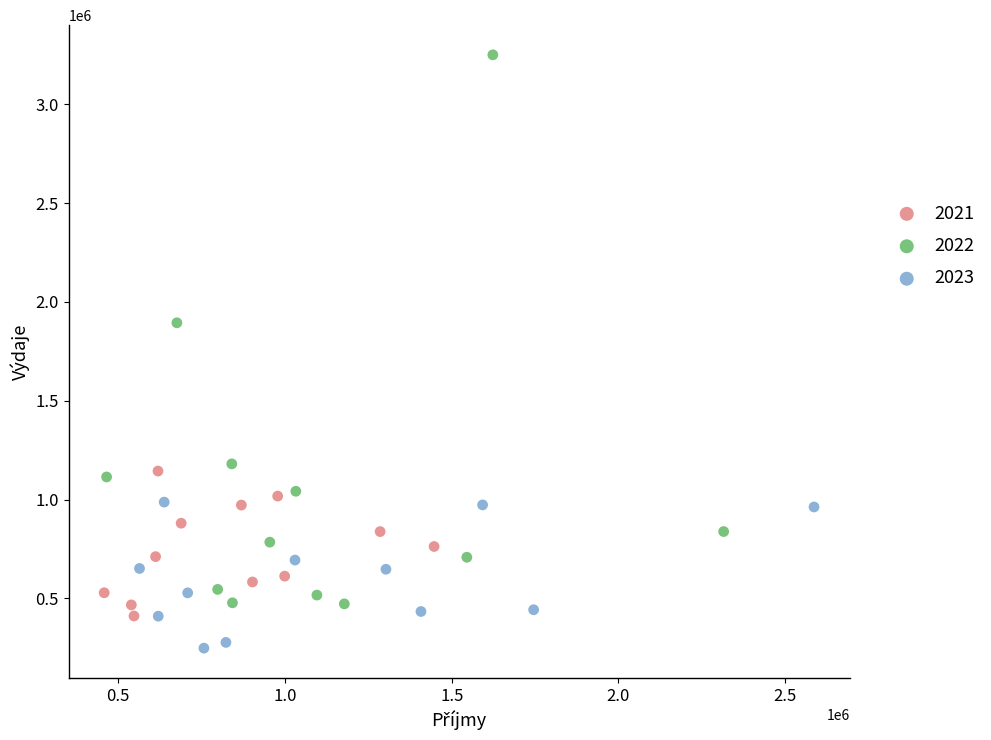

What are all the series names shown in the legend?

2021, 2022, 2023